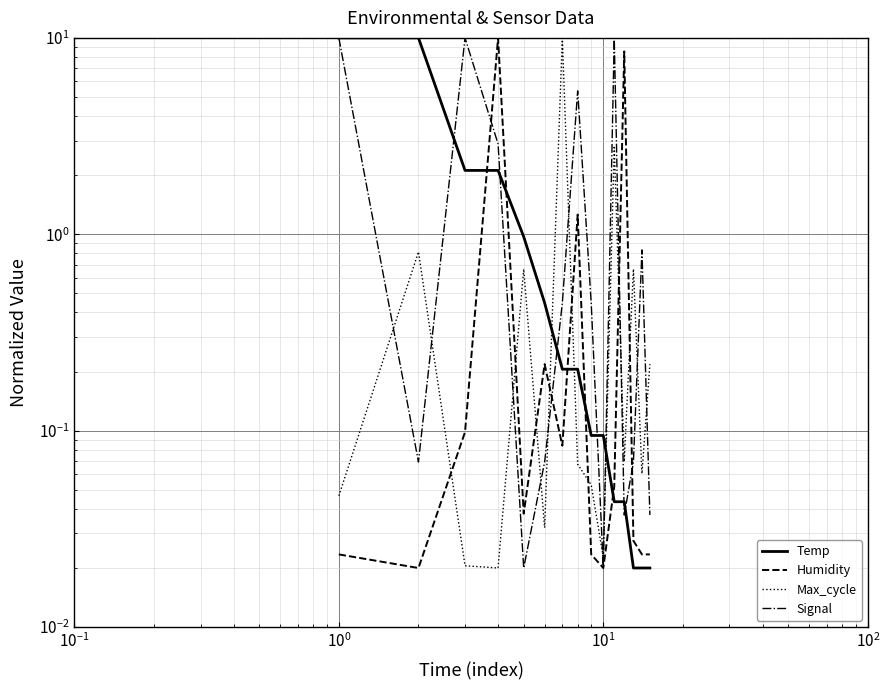

Is it true that Temp equals 4.6 at $\mathdefault{10^{-2}}$?

False